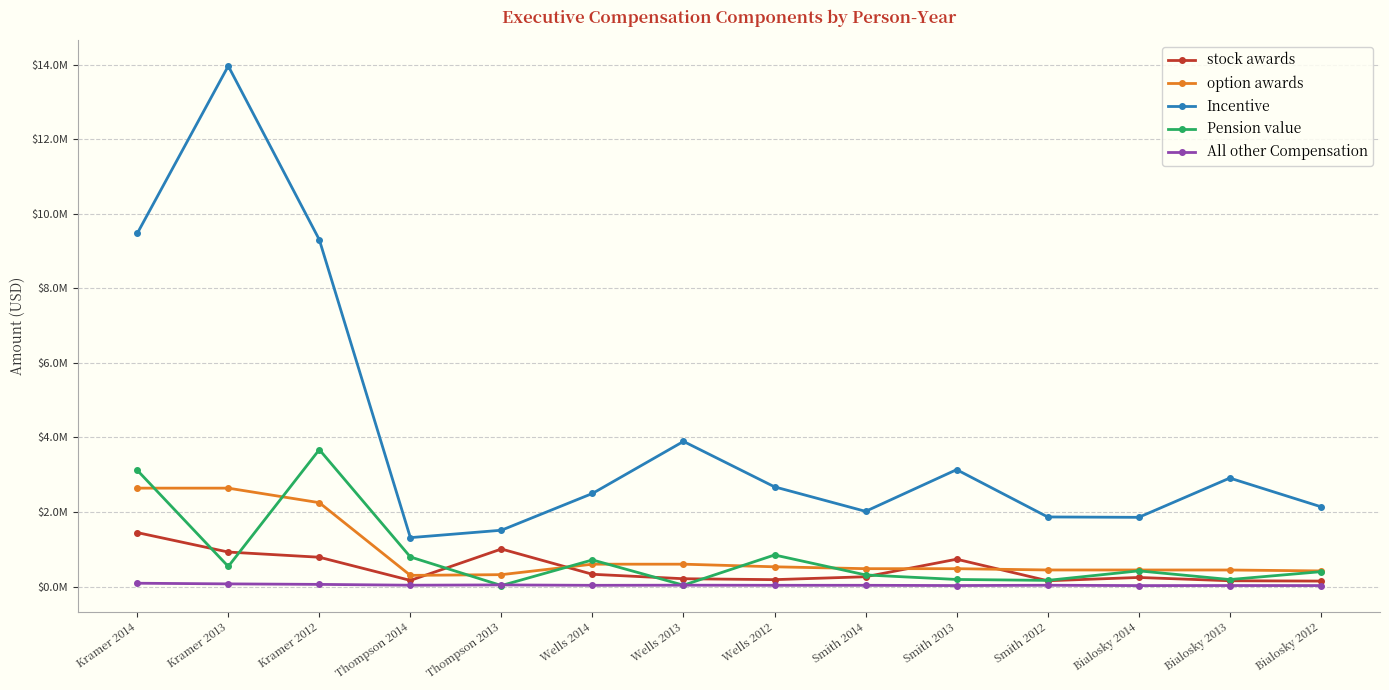

What is the label of the 13th point from the left?

Bialosky 2013